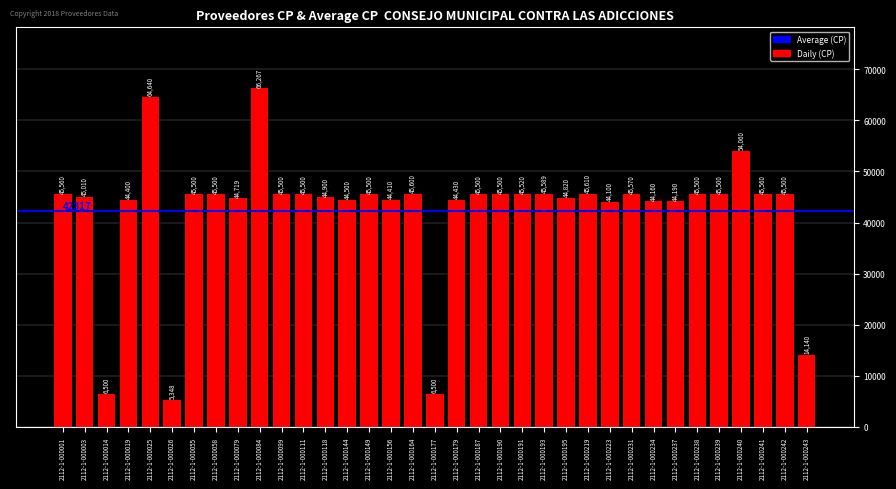

Reading right to left, list all the values displayed in this chart.

2112-1-000243=14140	2112-1-000242=45500	2112-1-000241=45560	2112-1-000240=54060	2112-1-000239=45500	2112-1-000238=45500	2112-1-000237=44190	2112-1-000234=44160	2112-1-000231=45570	2112-1-000223=44100	2112-1-000219=45610	2112-1-000195=44820	2112-1-000193=45589	2112-1-000191=45520	2112-1-000190=45500	2112-1-000187=45500	2112-1-000179=44430	2112-1-000177=6500	2112-1-000164=45600	2112-1-000156=44410	2112-1-000149=45500	2112-1-000144=44500	2112-1-000118=44900	2112-1-000111=45500	2112-1-000099=45500	2112-1-000084=66267	2112-1-000079=44719	2112-1-000058=45500	2112-1-000055=45500	2112-1-000026=5348	2112-1-000025=64640	2112-1-000019=44400	2112-1-000014=6500	2112-1-000003=45010	2112-1-000001=45560